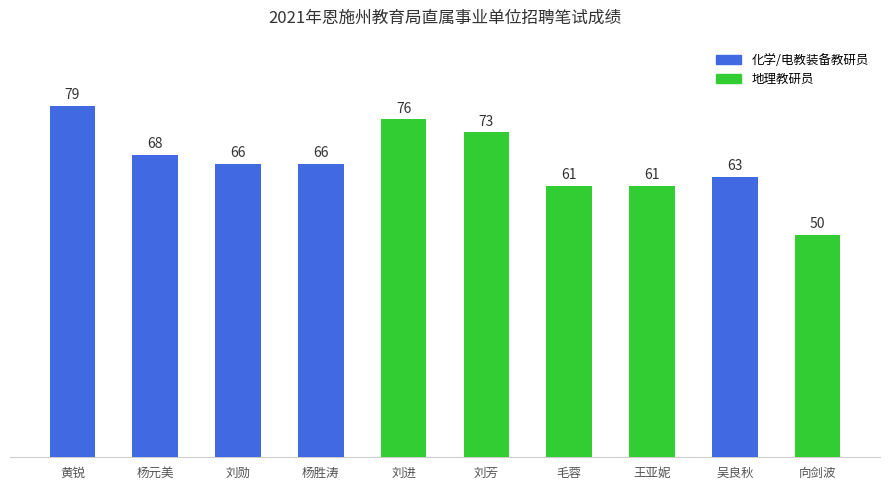

What is the greatest value displayed?

79